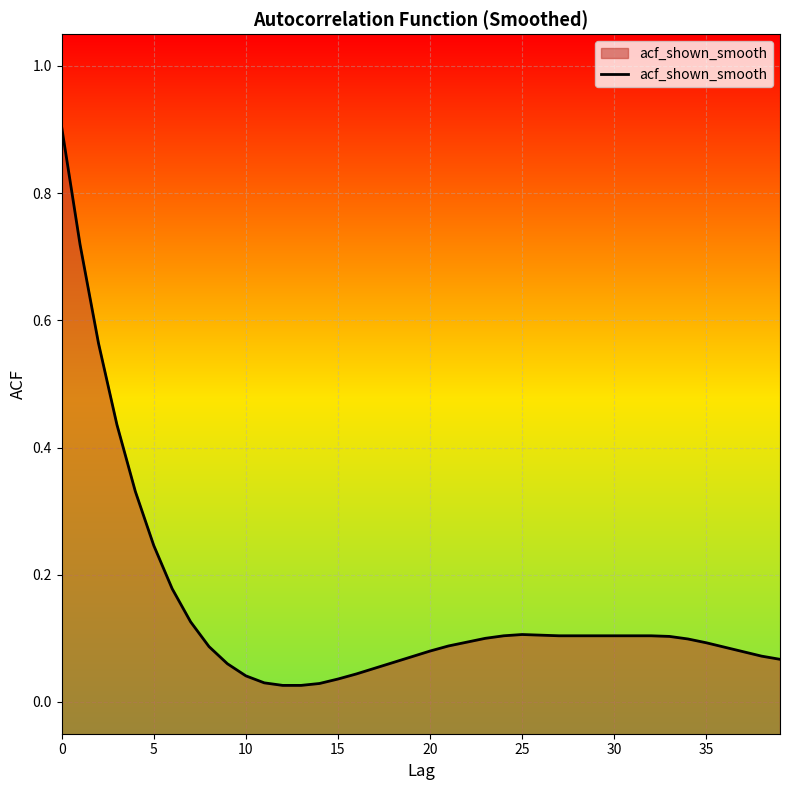

What is the difference between the values at 26 and 12?

0.1